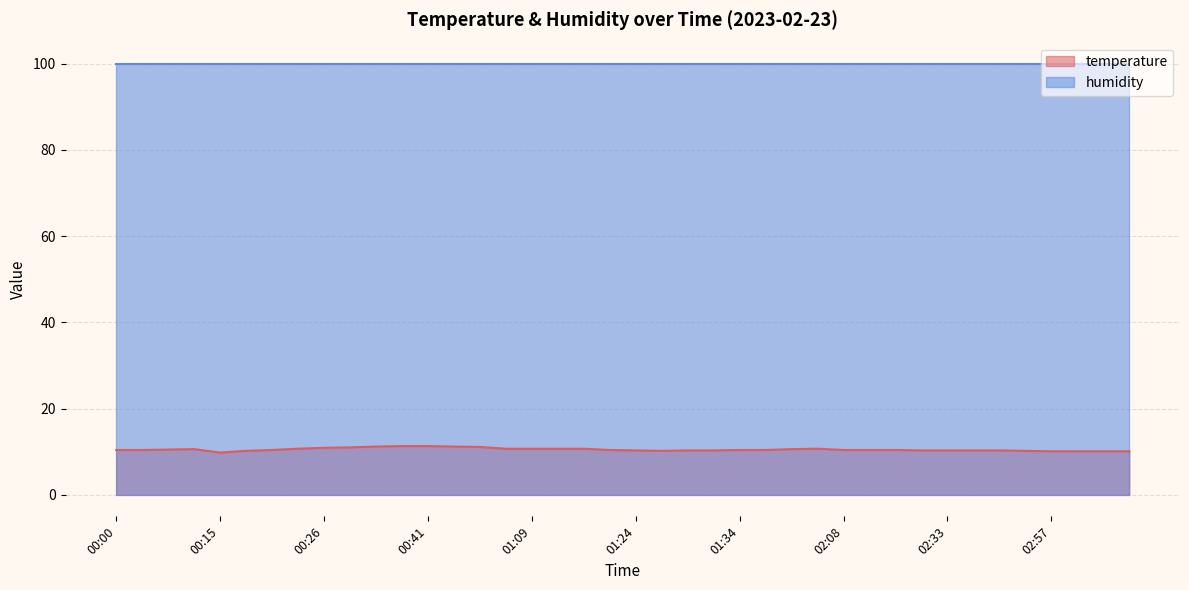

List the labels in order of value, smallest first.

00:15, 02:57, 03:00, 03:05, 03:09, 00:18, 01:27, 02:55, 01:24, 01:29, 01:32, 02:20, 02:33, 02:46, 02:49, 00:00, 00:03, 00:21, 01:22, 01:34, 01:40, 02:08, 02:11, 02:14, 00:05, 00:08, 01:58, 00:23, 01:06, 01:09, 01:17, 01:19, 02:03, 00:26, 00:28, 00:54, 00:36, 00:49, 00:38, 00:41